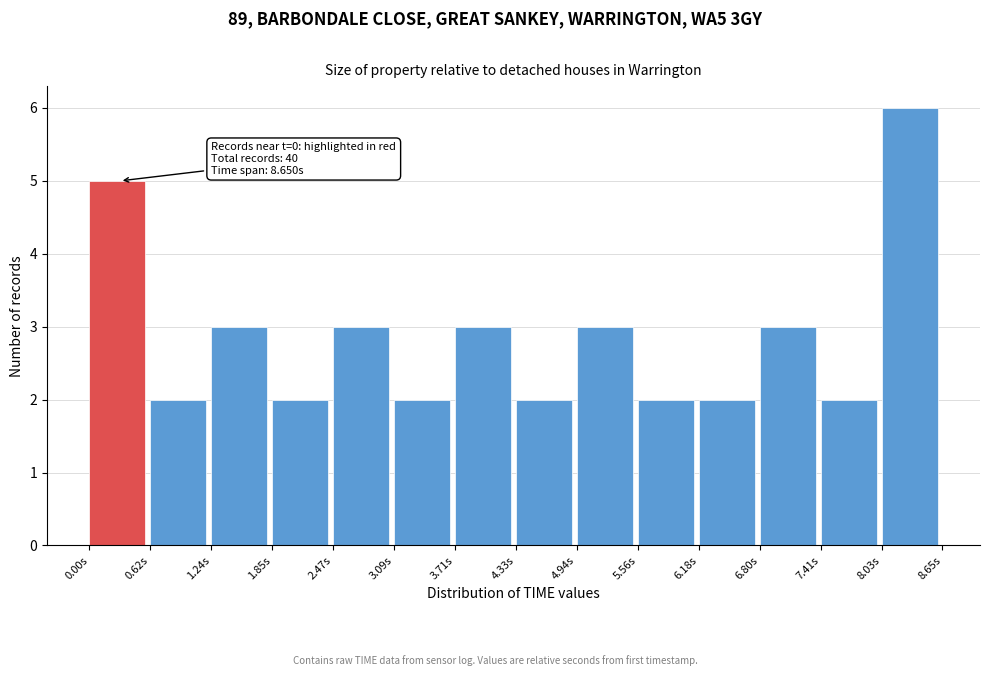

Which range on the x-axis has the tallest bar?

8.0 to 8.7